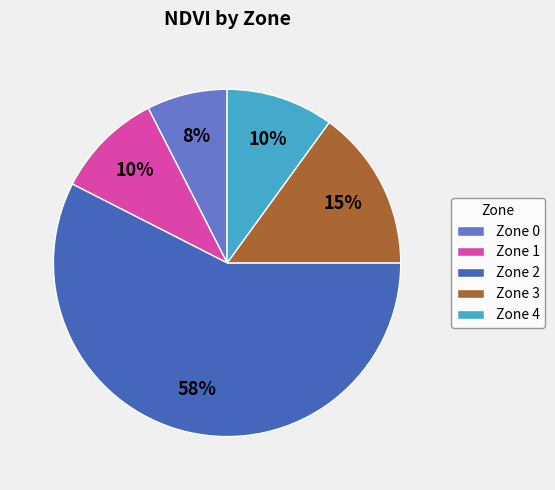

What is the largest slice in the pie chart?

Zone 2